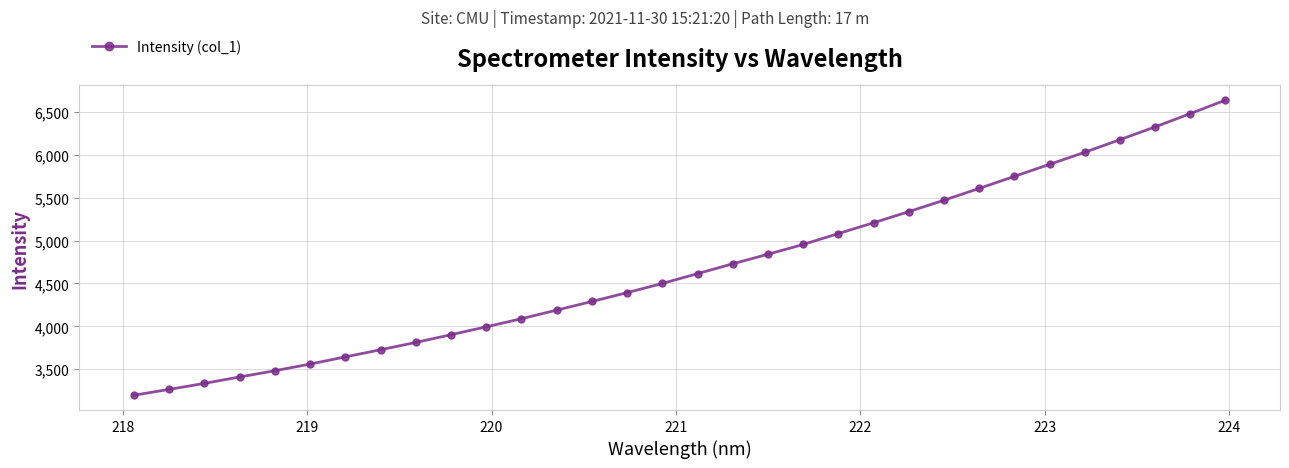

What is the maximum value shown in the chart?

6638.3